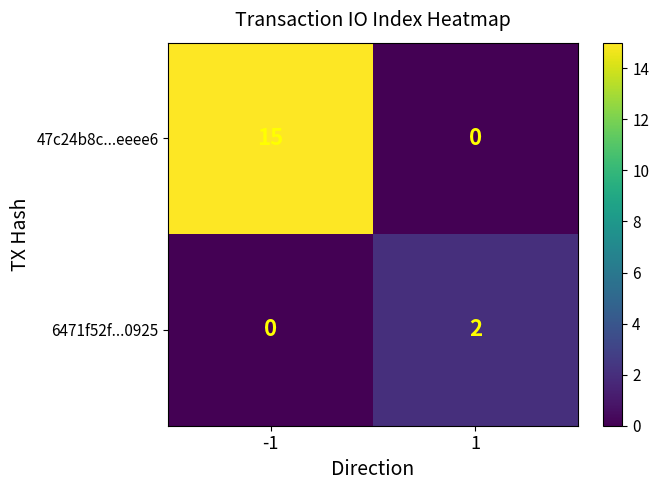

What is the sum of the 47c24b8c...eeee6 values at 1 and -1?

15